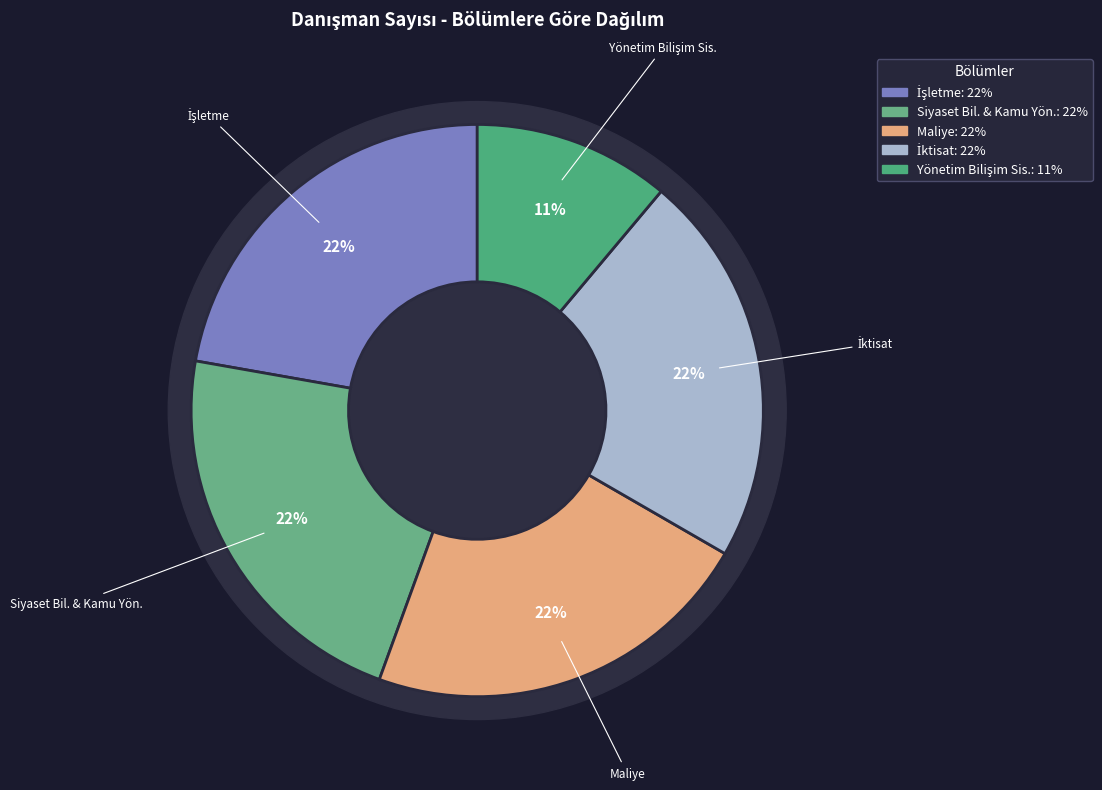

Count the number of slices in the pie.

5